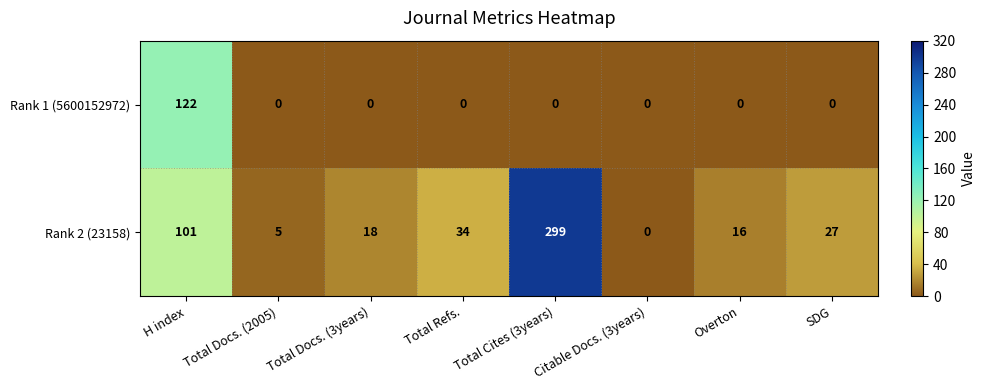

What is the spread (max minus min) of values at Total Docs. (3years)?

18